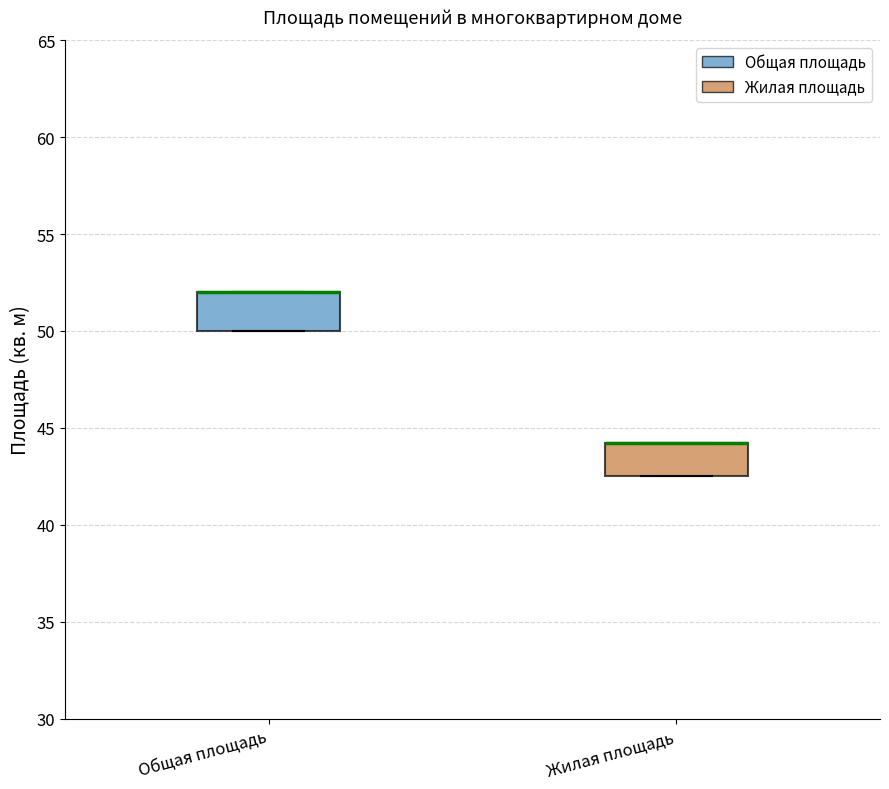

Where is the upper edge of the box for Общая площадь on the y-axis? The values are not printed on the chart, so give them approximately, as read against the axis.

52.0